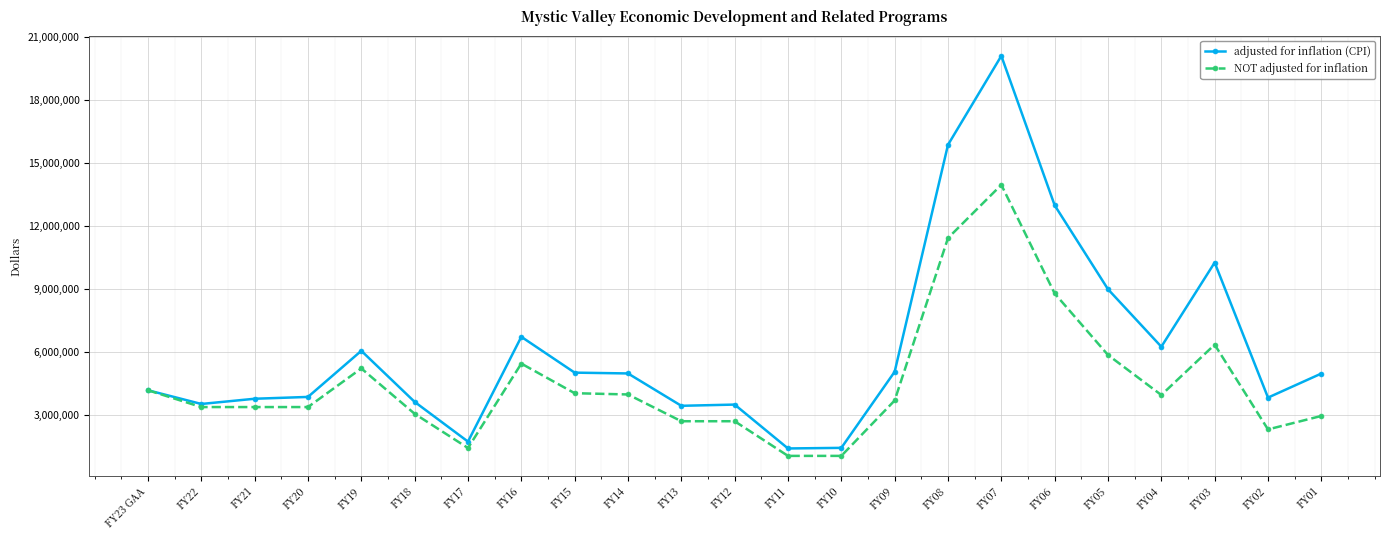

At which label does NOT adjusted for inflation first exceed 3712500?

FY23 GAA